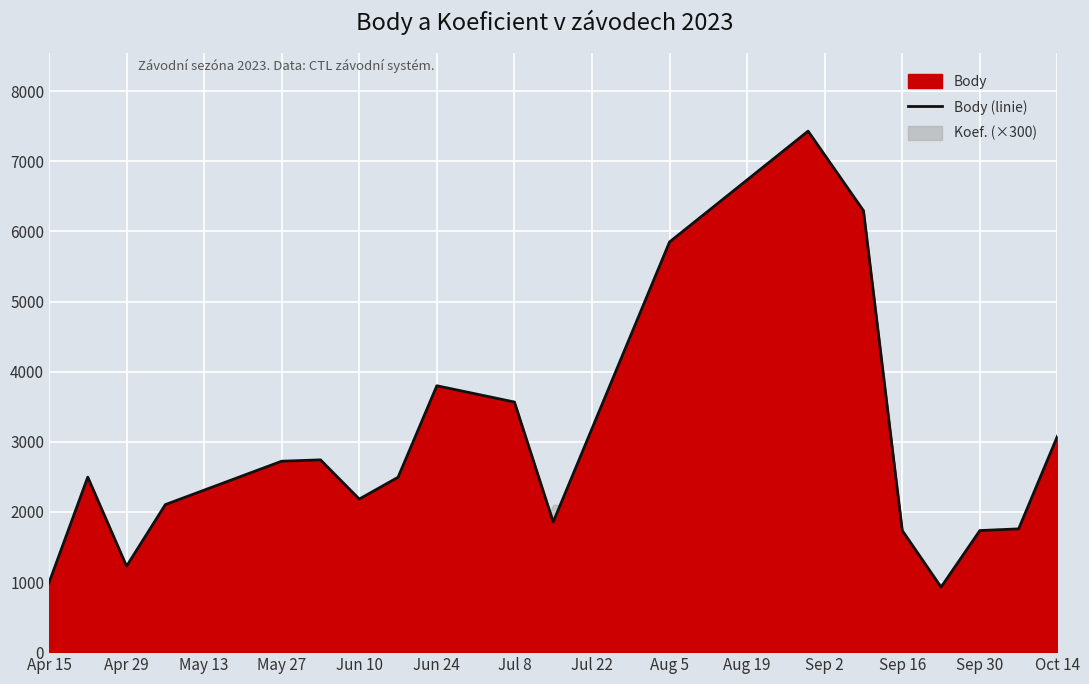

At which label is Body (linie) closest to 4179?

Jun 24